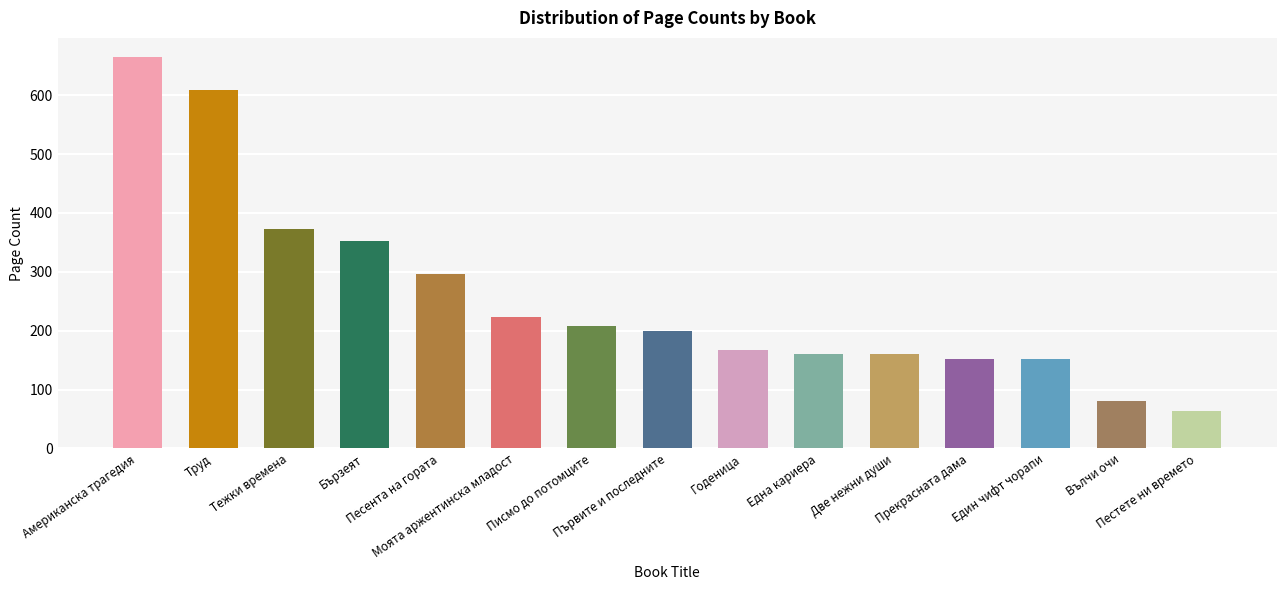

At which category does the chart reach its minimum across all series?

Пестете ни времето